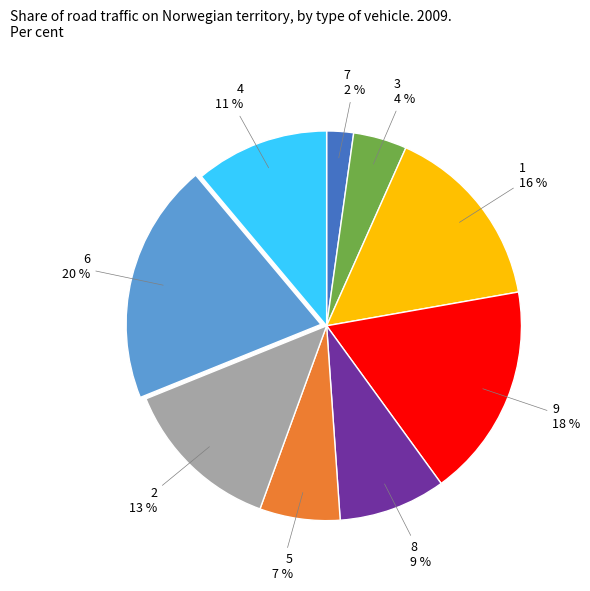

Does any single category account for the majority?

No